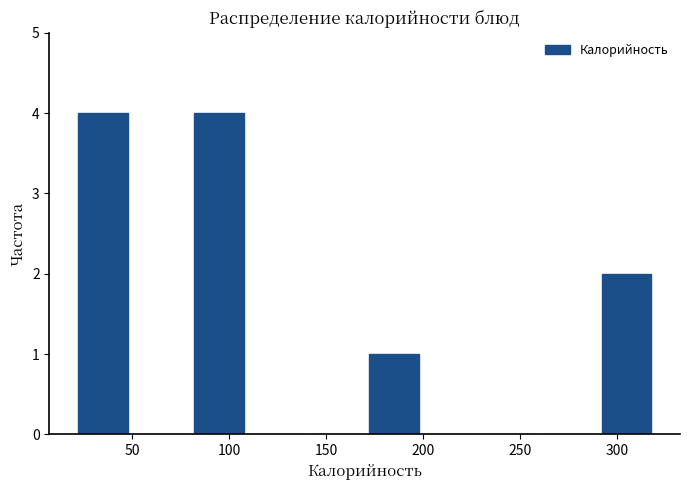

Reading left to right, list every bar in this chart as the range it spans on the x-axis followed by its height. The values are not printed on the chart, so give them approximately, as read against the axis.

20 to 50: 4
50 to 80: 0
80 to 110: 4
110 to 140: 0
140 to 170: 0
170 to 200: 1
200 to 230: 0
230 to 260: 0
260 to 290: 0
290 to 320: 2